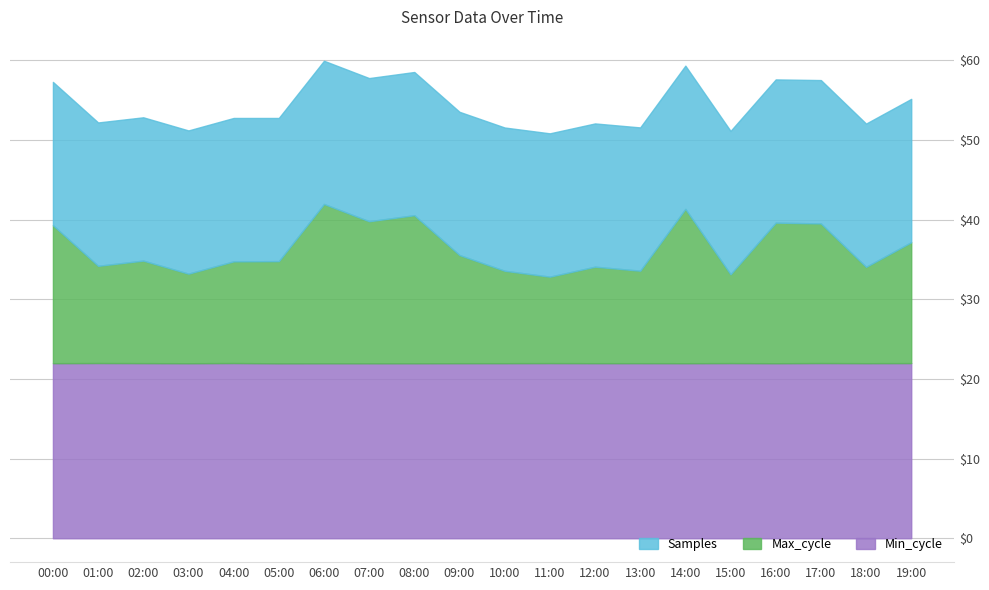

What is the total value across all series at 14:00?

59.3